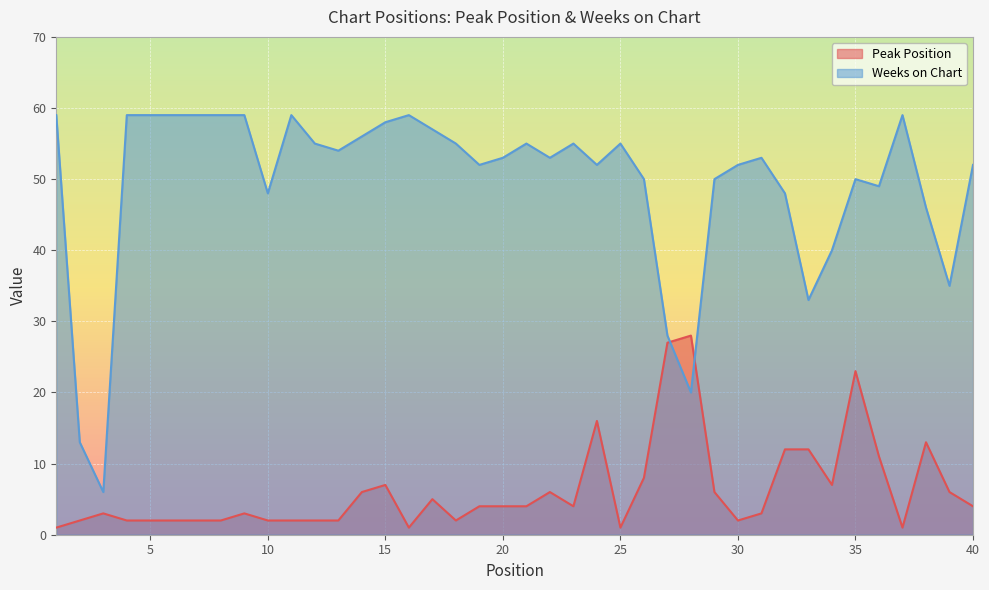

Where do Weeks on Chart and Peak Position first cross each other?

27 and 28